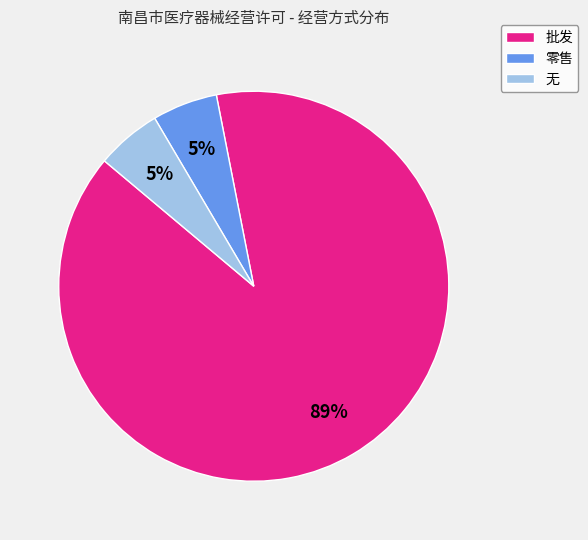

Approximately how many times larger is the value at 零售 compared to 批发?

0.1